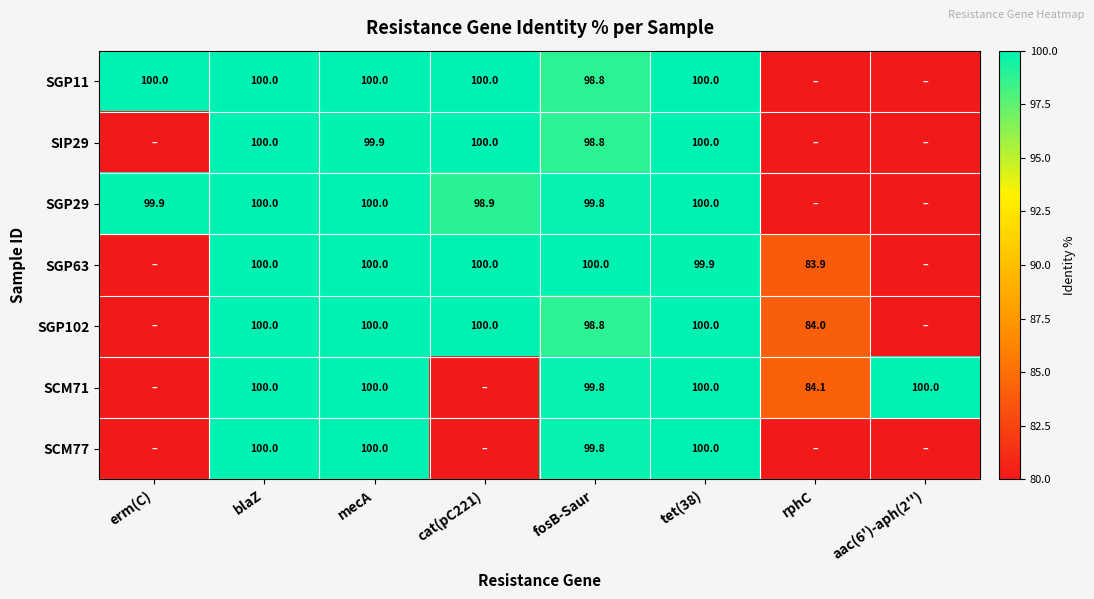

Which category has the highest value across all series?

erm(C)